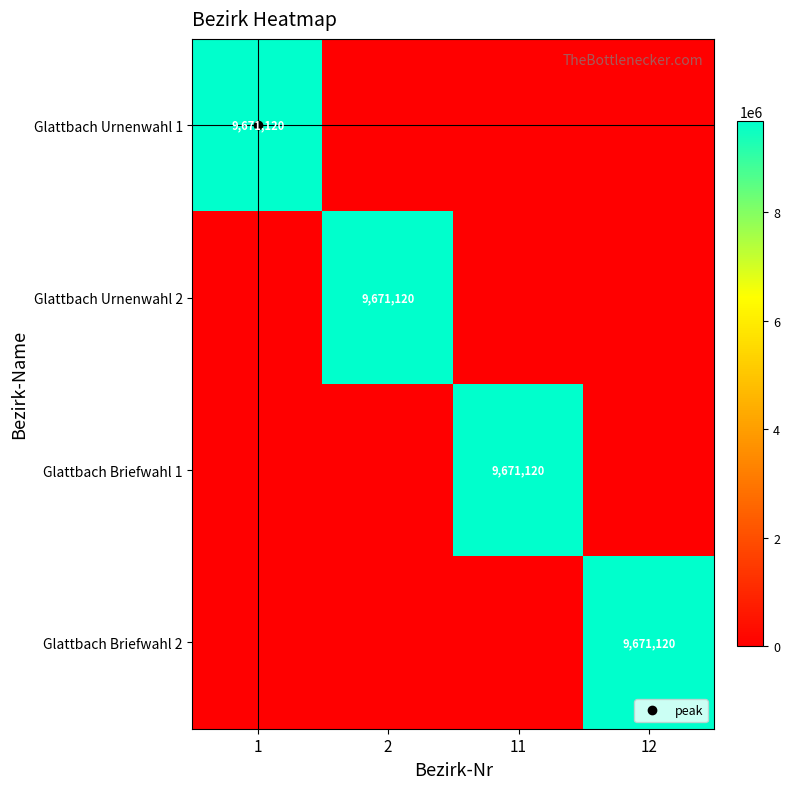

What is the sum of the Glattbach Urnenwahl 2 values at 12 and 2?

9671120